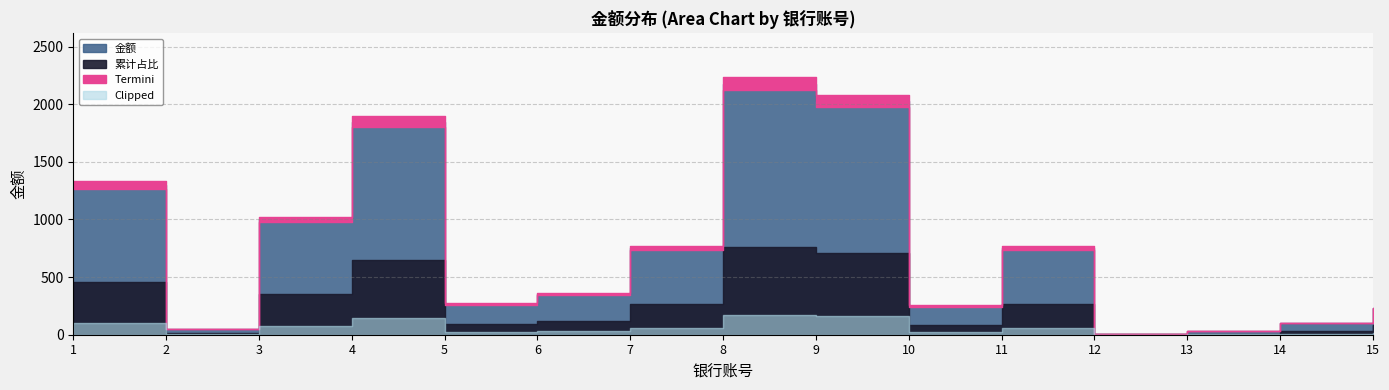

How many data points are above 350?

7